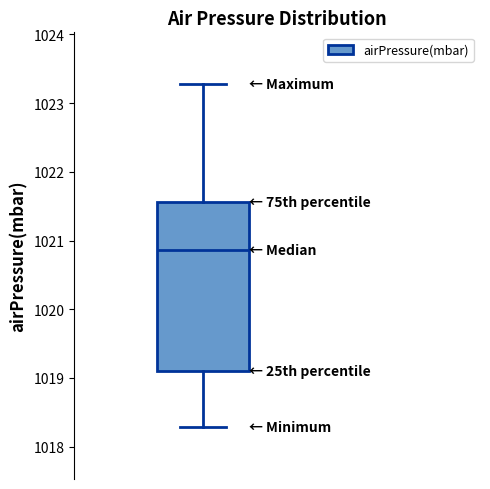

Where is the upper edge of the box on the y-axis? The values are not printed on the chart, so give them approximately, as read against the axis.

1021.6